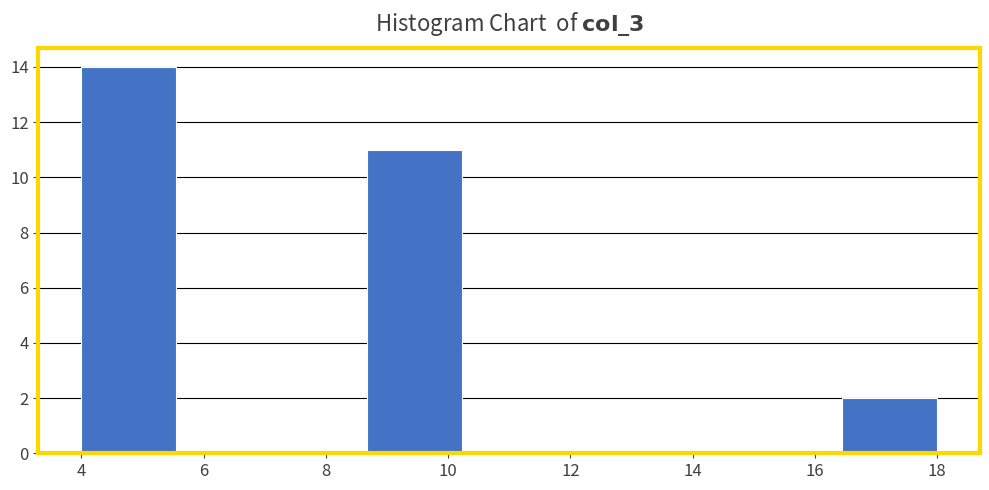

How tall is the bar that spans 16.4 to 18.0 on the x-axis? Neither the bar edges nor the heights are printed on the chart, so give them approximately, as read against the axes.

2